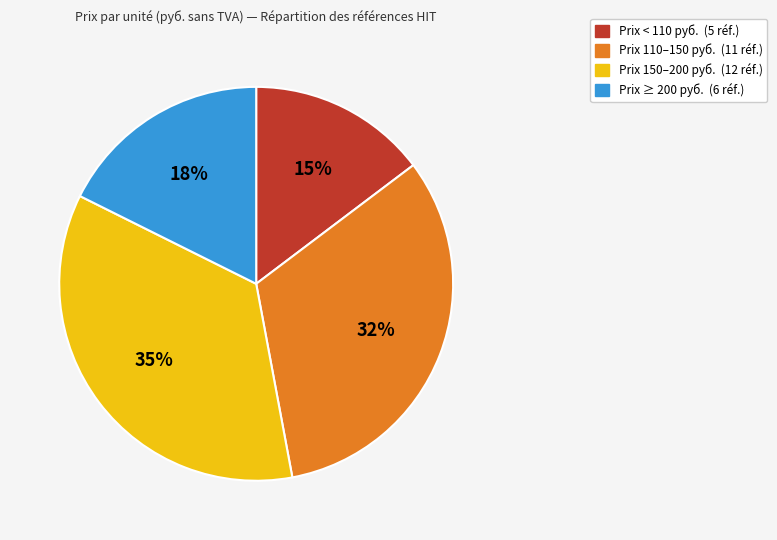

Does any single category account for the majority?

No